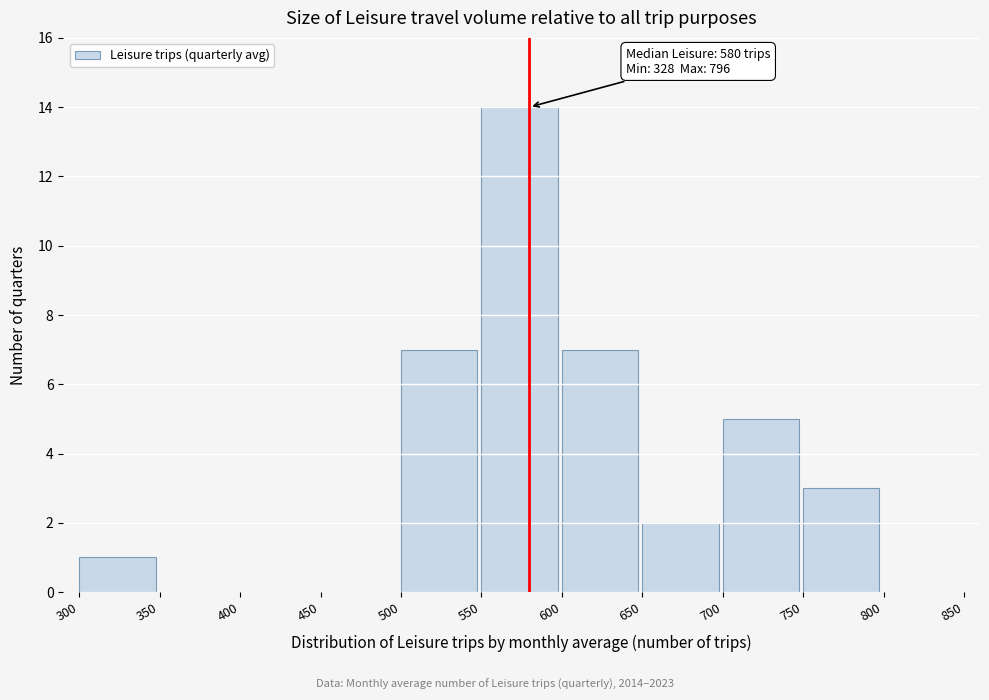

Over which range of the x-axis is the bar tallest?

550 to 600